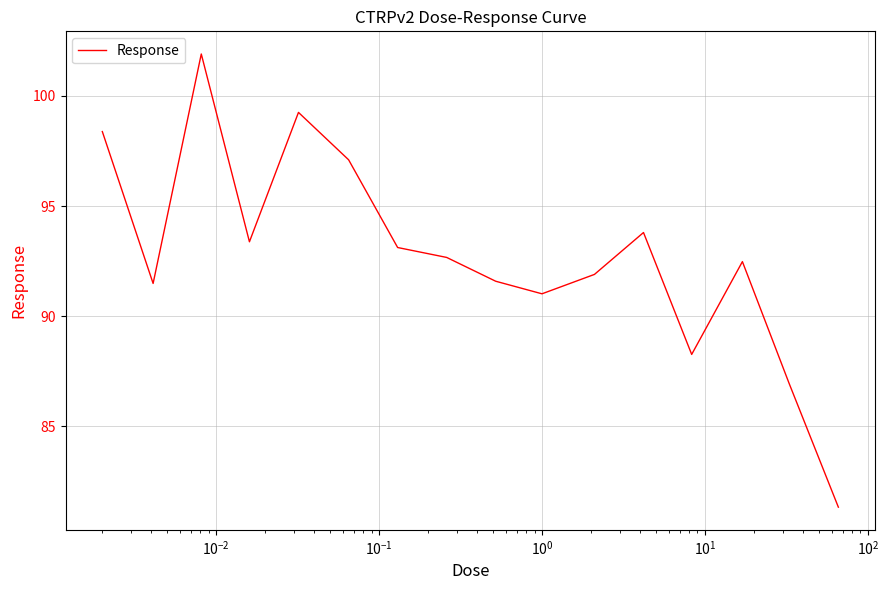

Does the chart display data point markers on the line(s)?

No